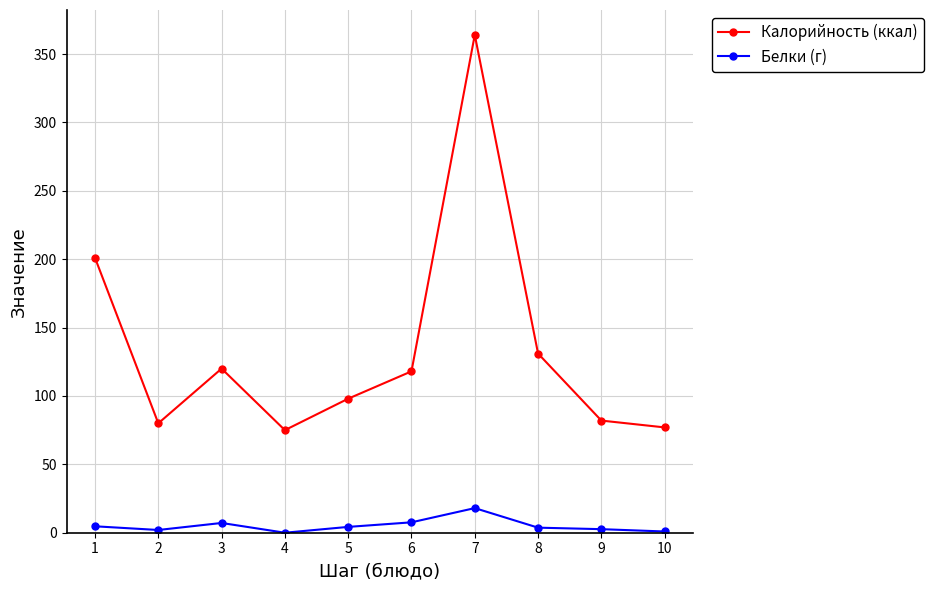

Which series has the widest spread of values?

Калорийность (ккал)